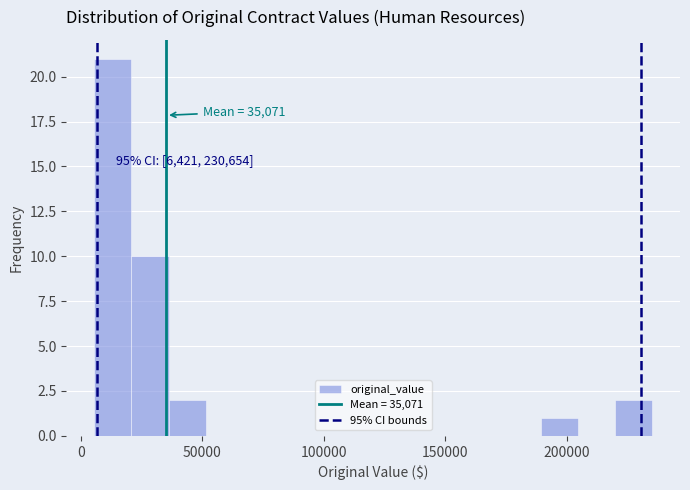

Read against the x-axis, roughly where is the centre of the tallest bar?

15000